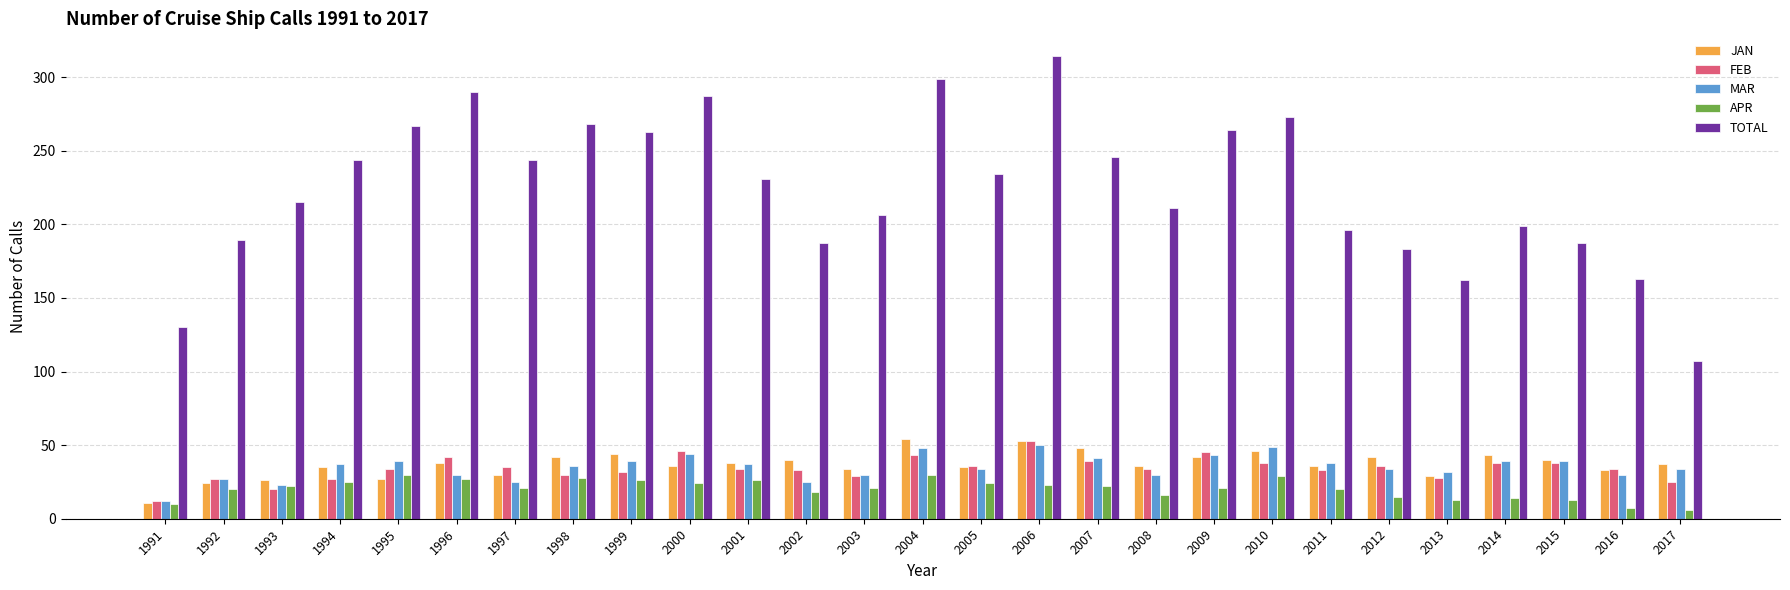

The value of FEB at 2001 is 34. True or false?

True